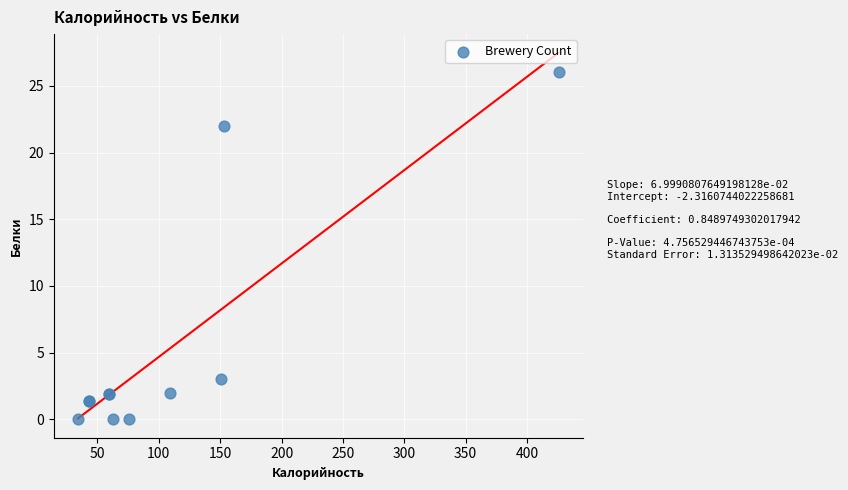

What Y value in the scatter plot is closest to 13?

22.0